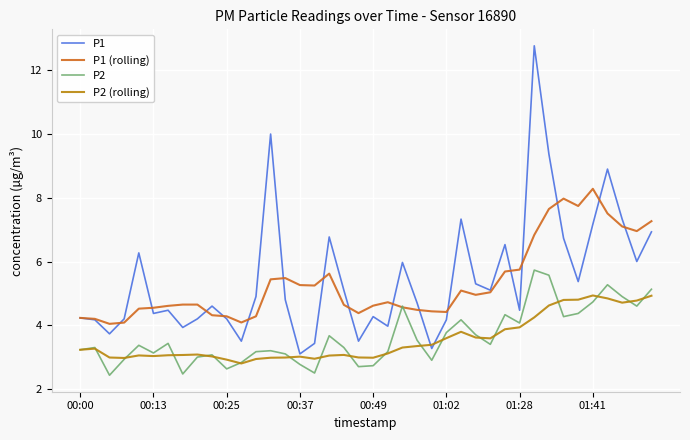

Which series has the widest spread of values?

P1